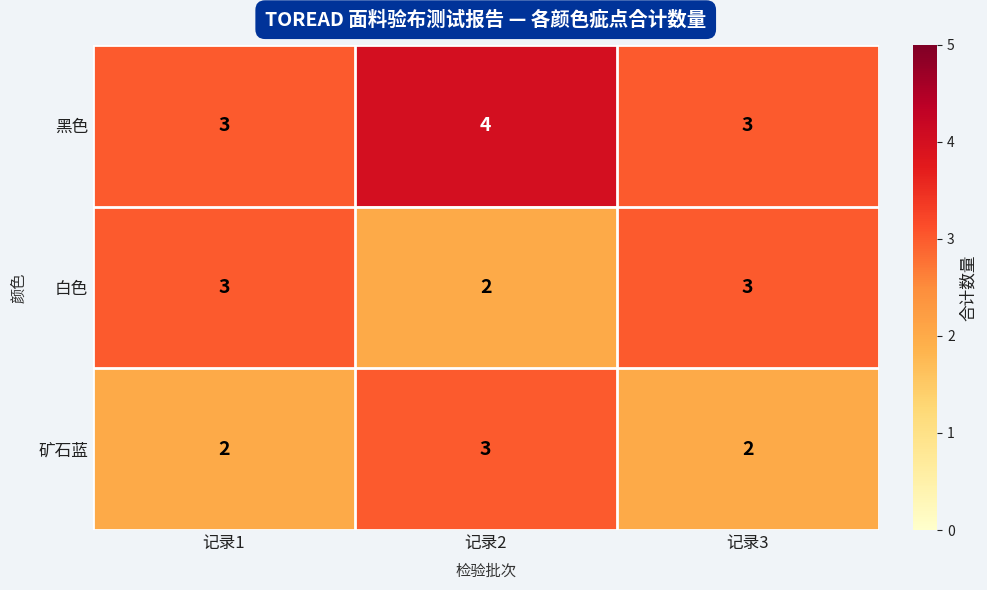

How many 矿石蓝 values are between 2 and 3?

3